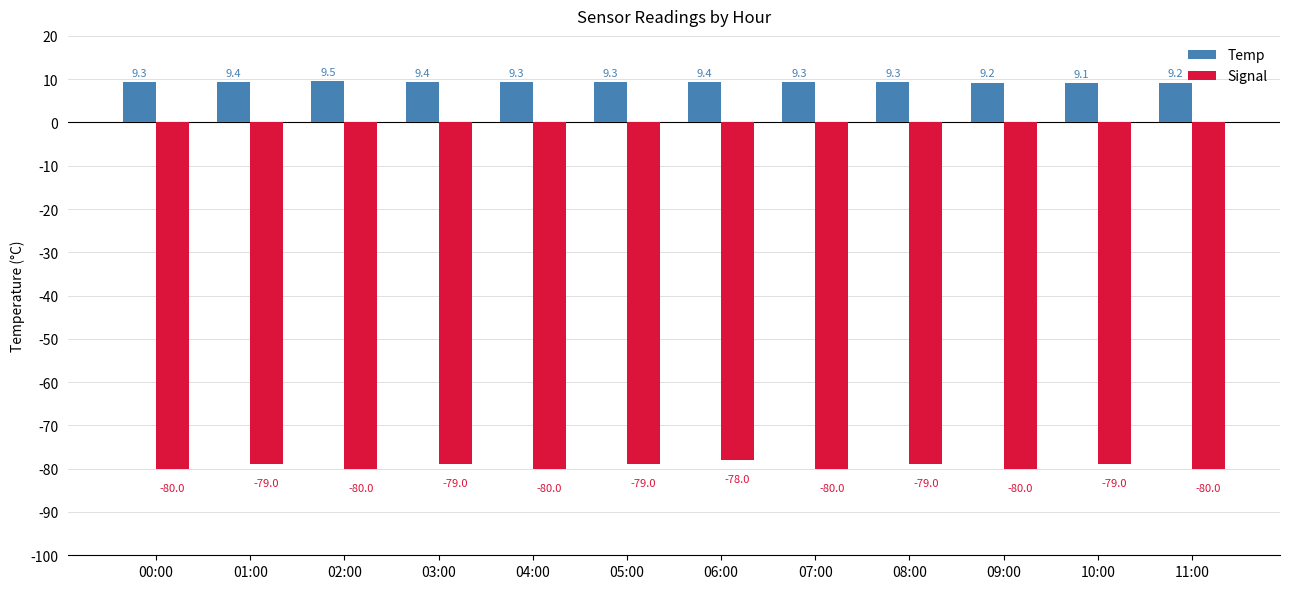

Reading right to left, transcribe all the data shown in this chart.

Temp: 11:00=9.2	10:00=9.1	09:00=9.2	08:00=9.3	07:00=9.3	06:00=9.4	05:00=9.3	04:00=9.3	03:00=9.4	02:00=9.5	01:00=9.4	00:00=9.3
Signal: 11:00=-80.0	10:00=-79.0	09:00=-80.0	08:00=-79.0	07:00=-80.0	06:00=-78.0	05:00=-79.0	04:00=-80.0	03:00=-79.0	02:00=-80.0	01:00=-79.0	00:00=-80.0